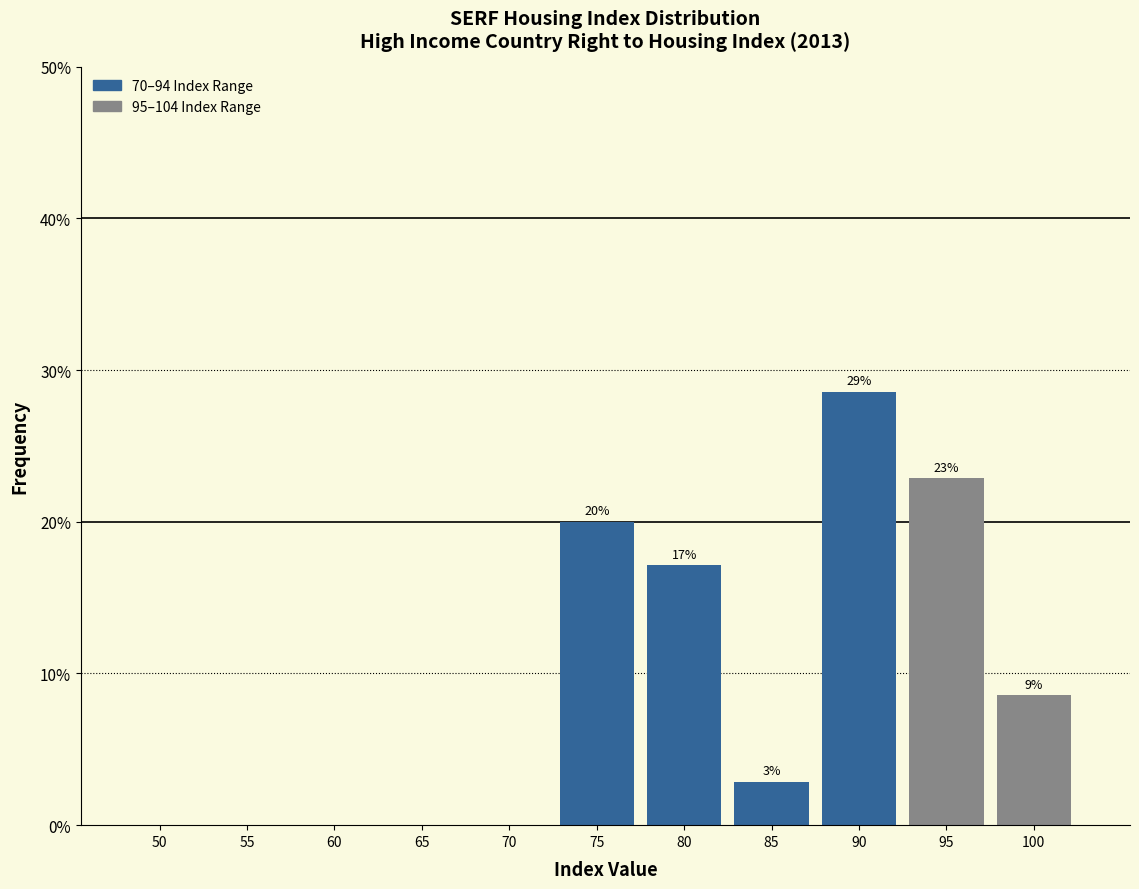

Are the bars horizontal?

No